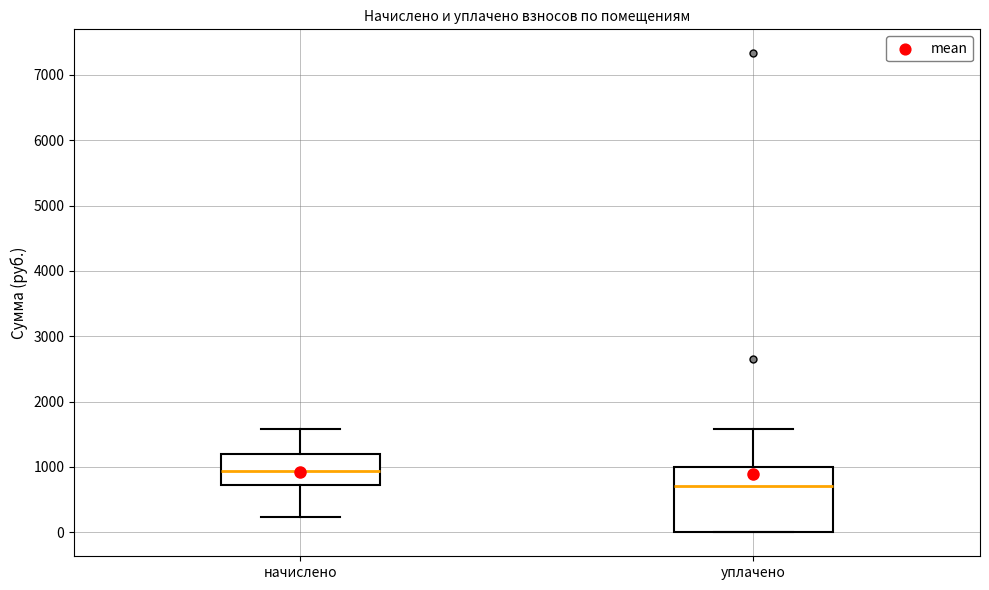

Where is the lower edge of the box for начислено on the y-axis? The values are not printed on the chart, so give them approximately, as read against the axis.

700